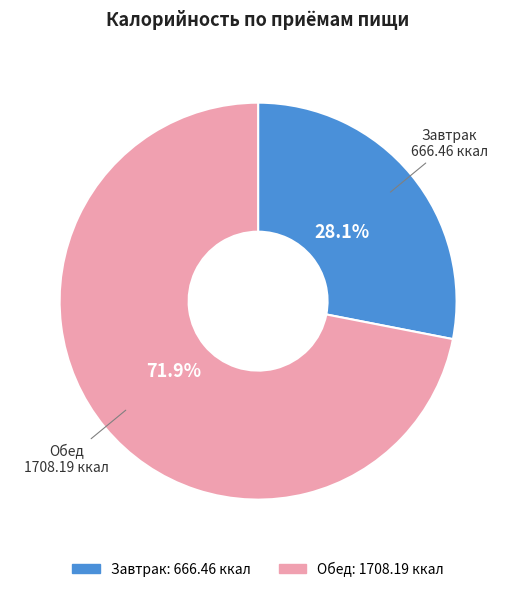

How many slices are in this pie chart?

2